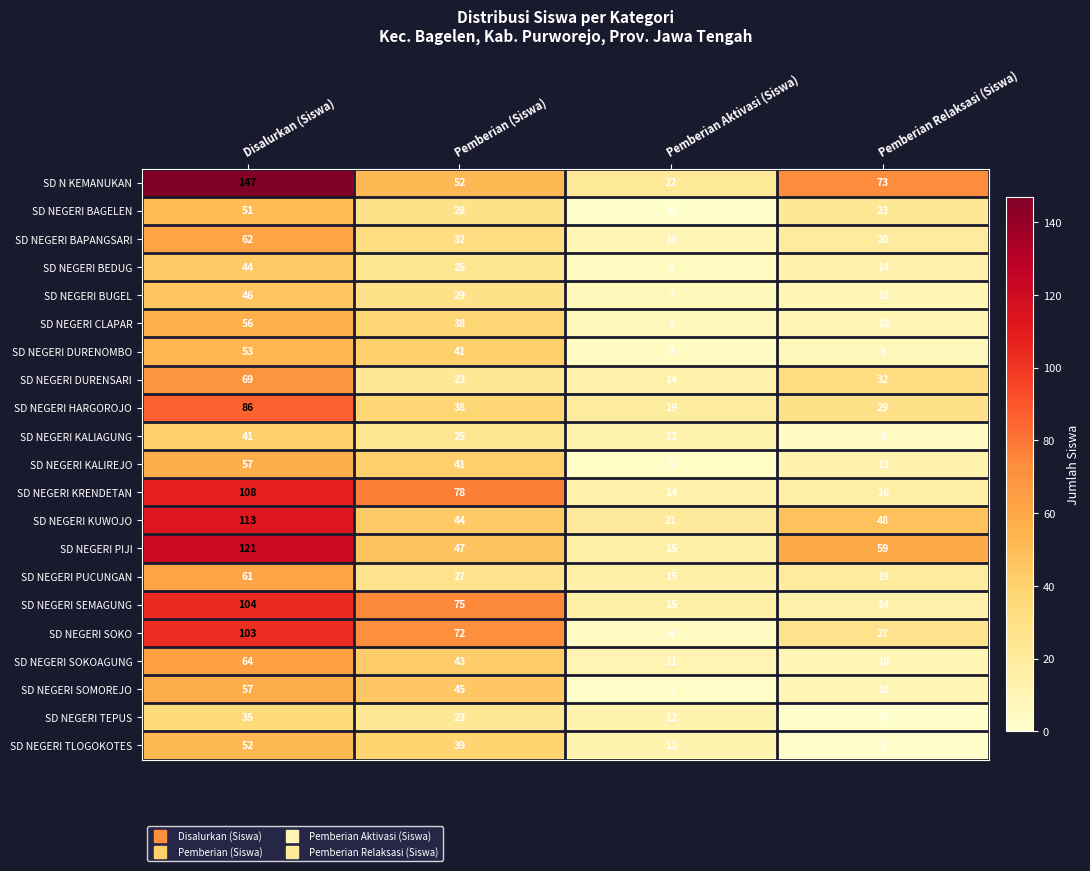

The SD NEGERI KUWOJO series shows 31 at Pemberian Relaksasi (Siswa). True or false?

False